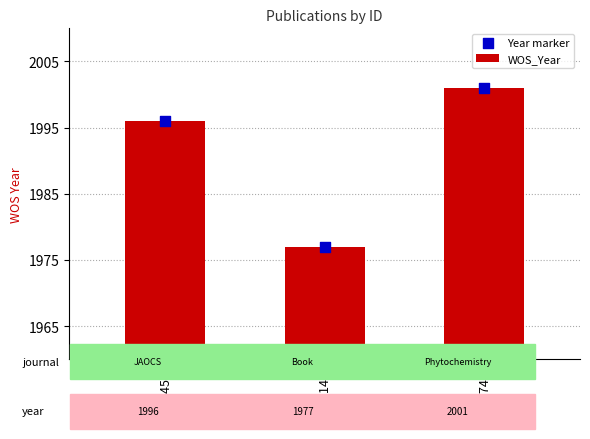

Which series contains the lowest Y value?

WOS_Year